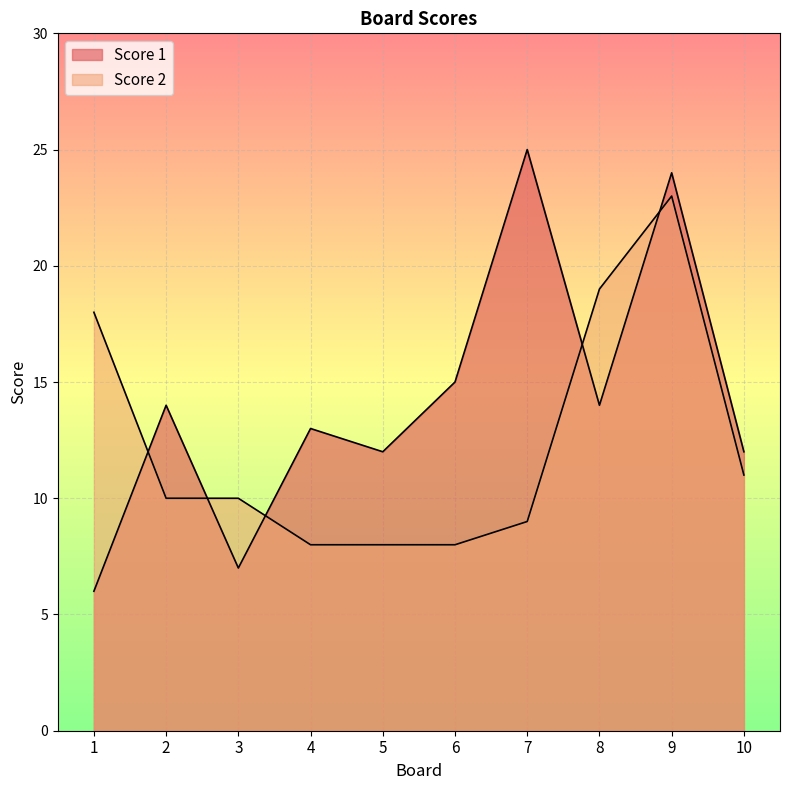

What is the maximum value shown in the chart?

25